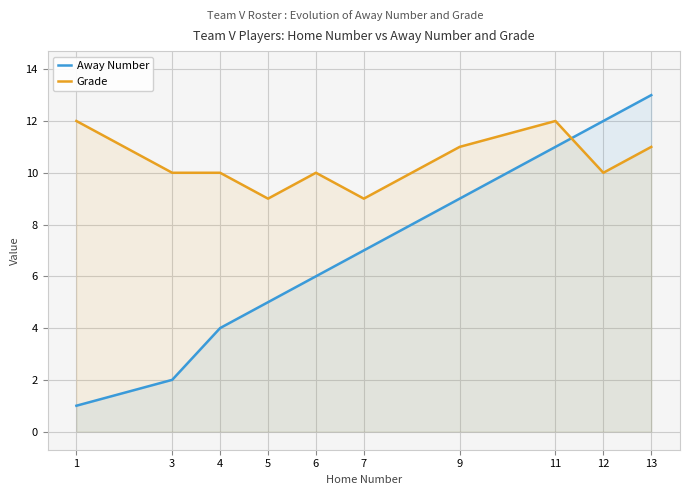

Where is the first local minimum for Grade?

5